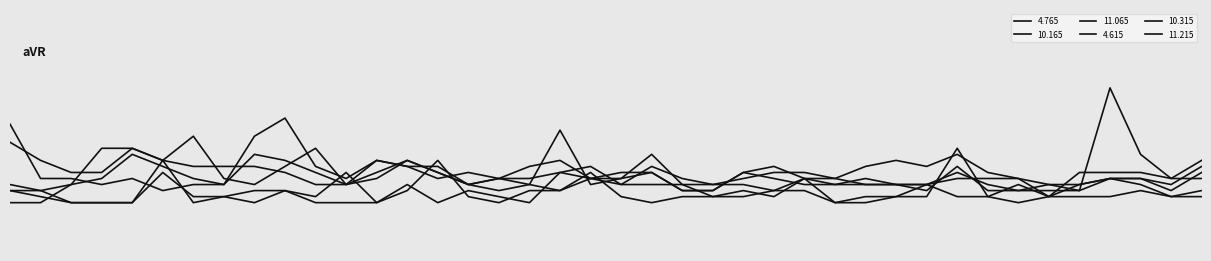

Which label corresponds to the largest value in the chart?

06:00